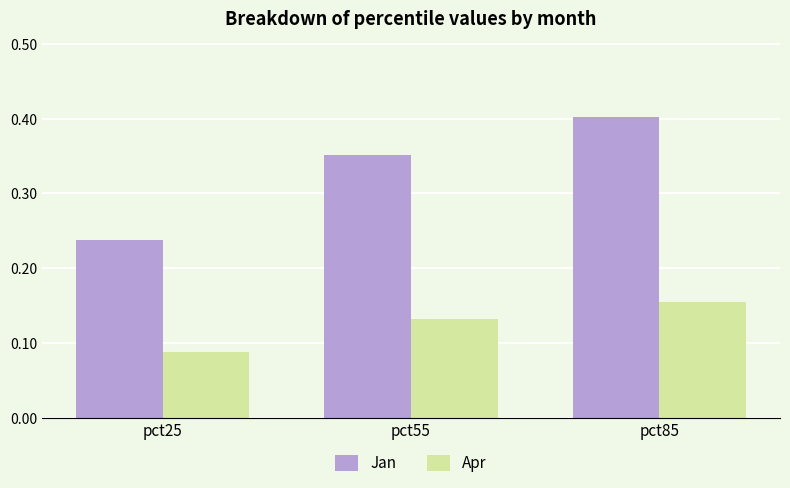

How many groups of bars are there?

3